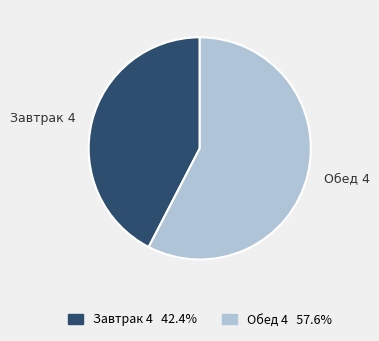

What is the largest slice in the pie chart?

Обед 4